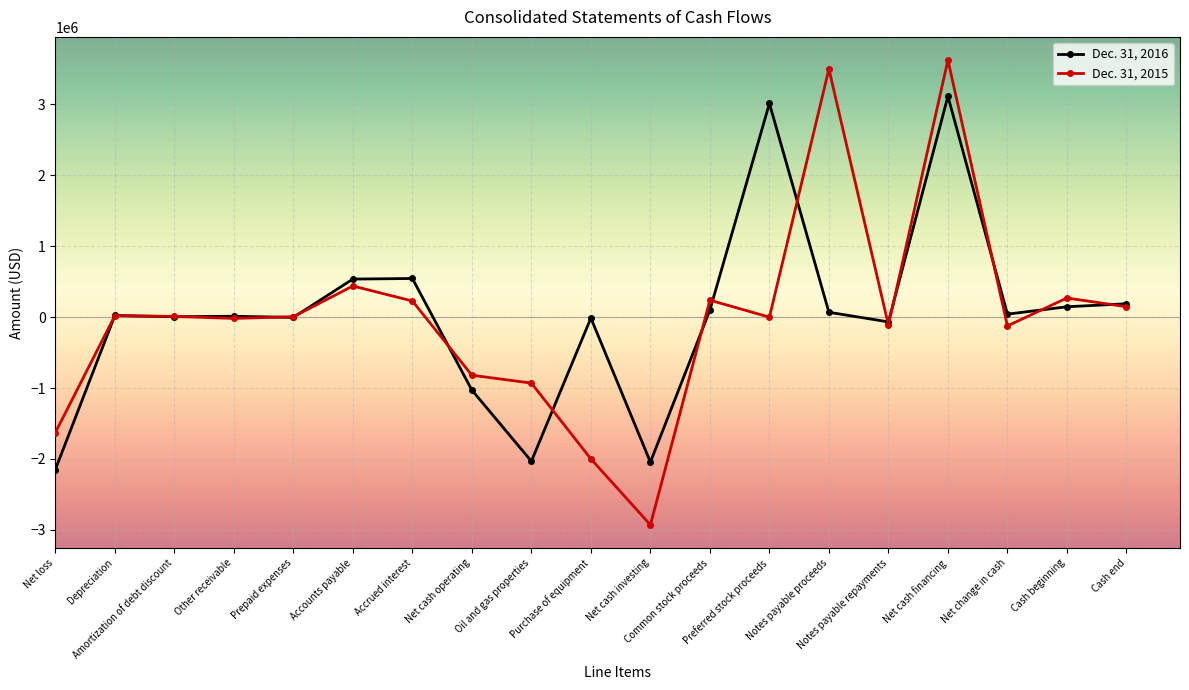

What is the value of the Dec. 31, 2015 point at the 7th from the left?

227945